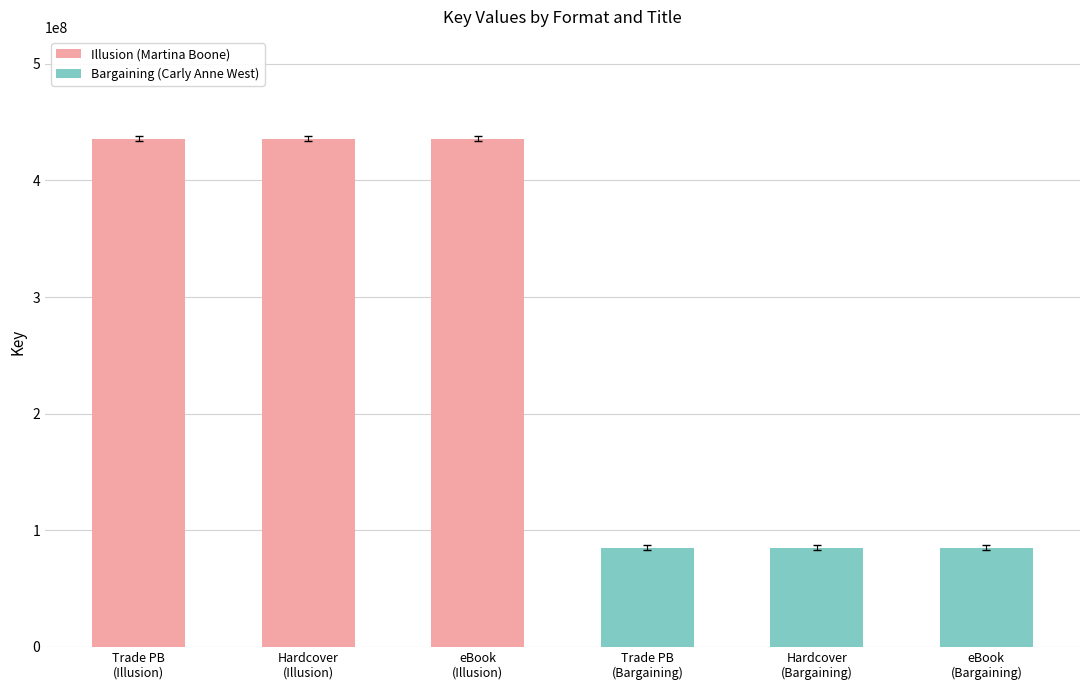

What is the greatest value displayed?

435975121